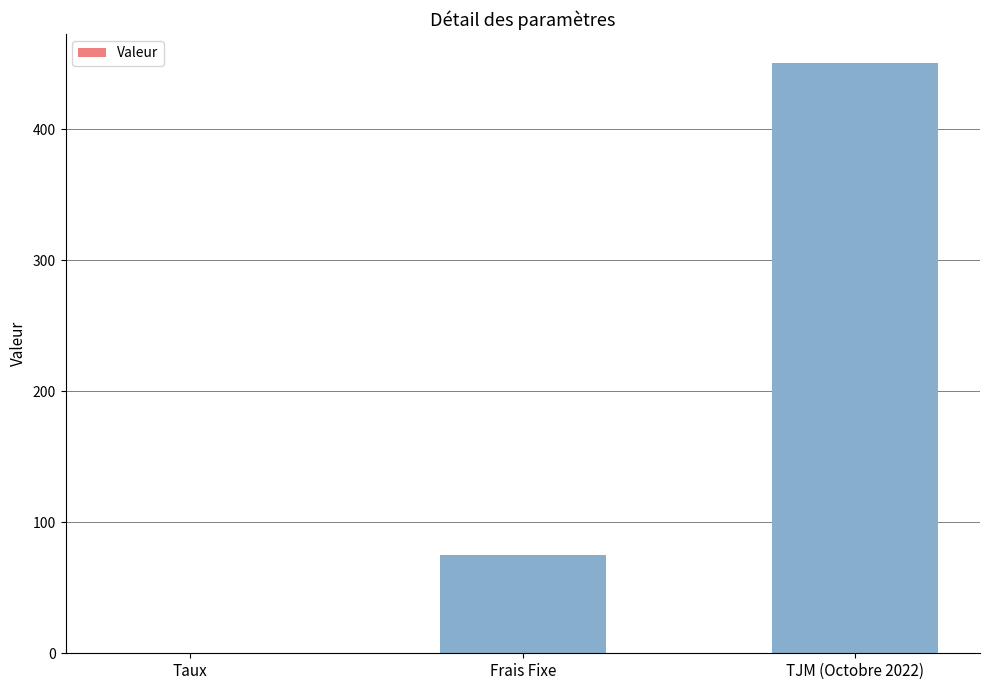

What is the sum of all values?

525.1